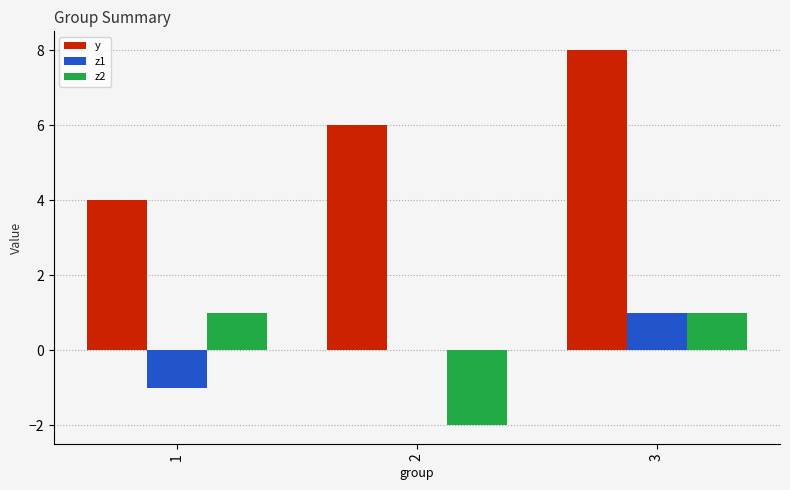

True or false: y has a value of 8 at 3.

True